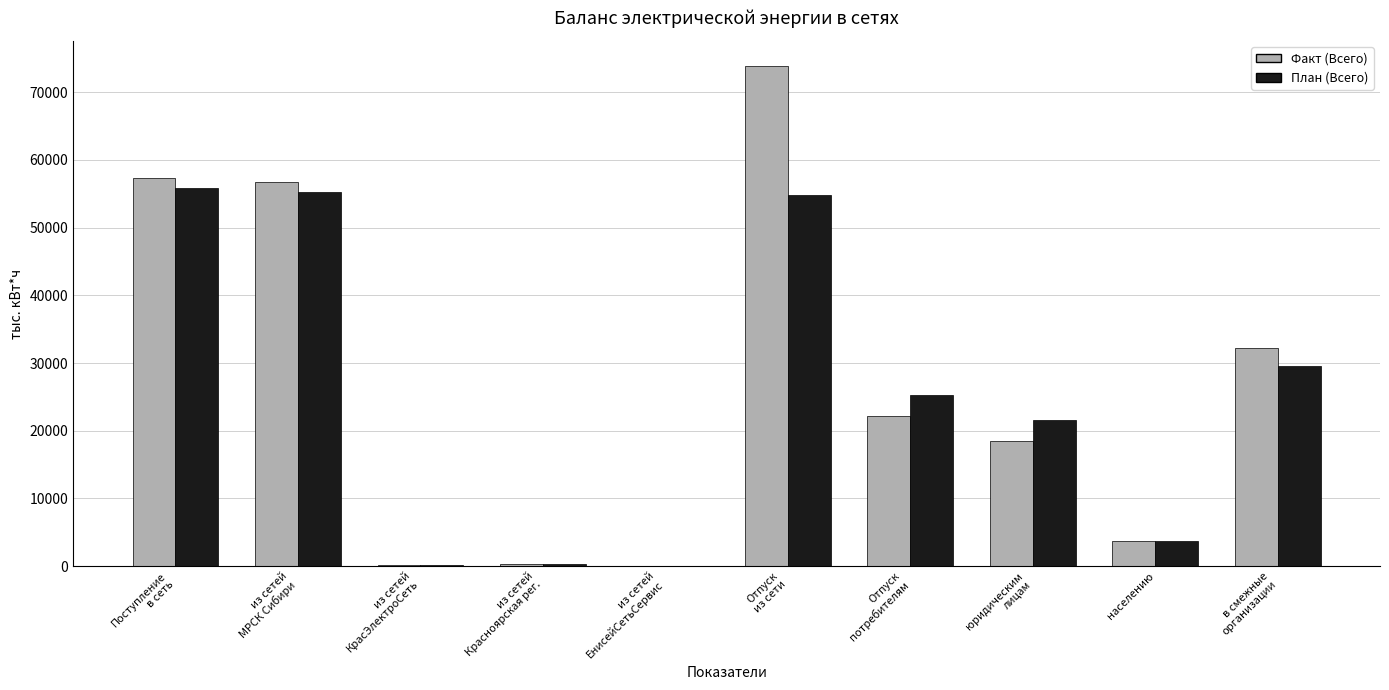

What is the spread (max minus min) of values at из сетей
МРСК Сибири?

1426.7